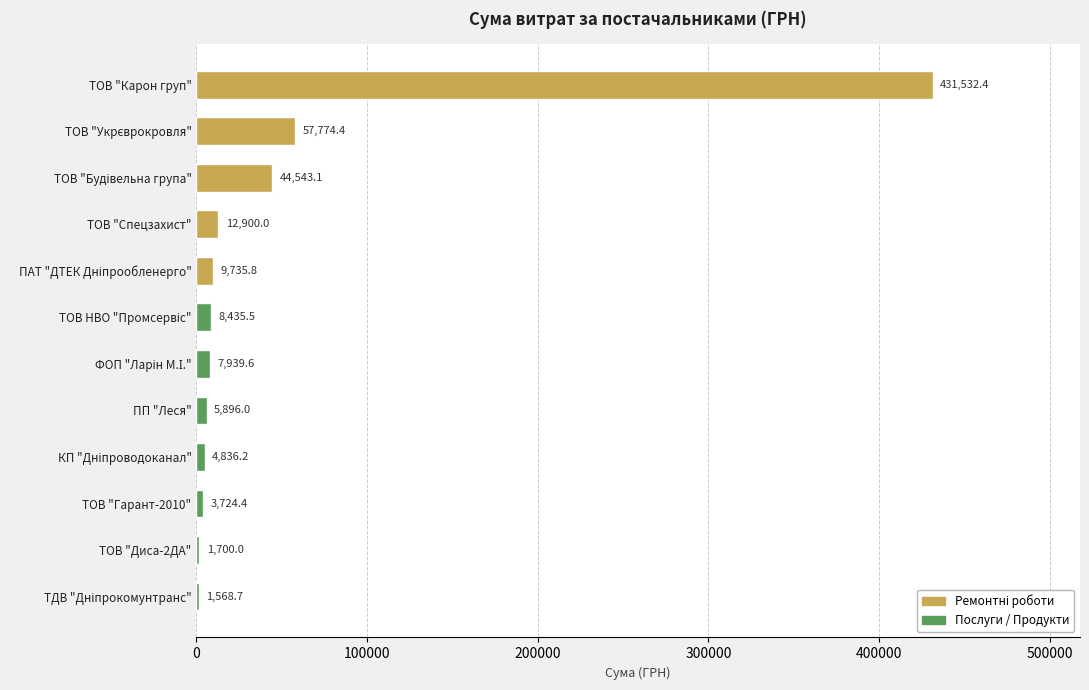

What is the approximate value at ТОВ "Карон груп"?

431532.4